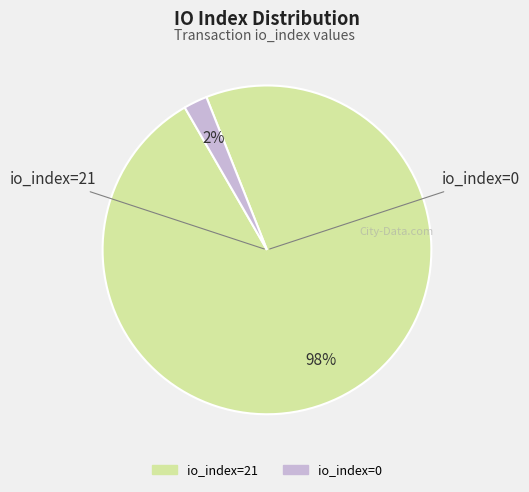

The io_index=21 slice represents 93% of the pie. True or false?

False